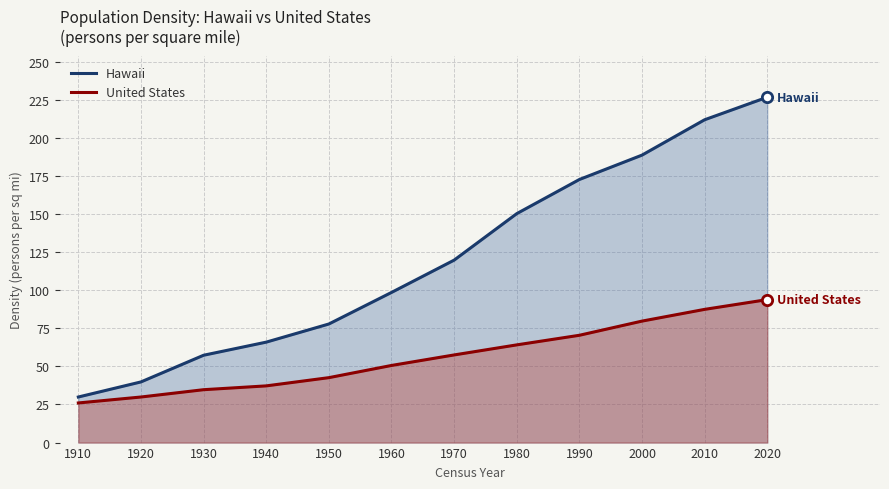

At which category is the sum across all series the highest?

2020